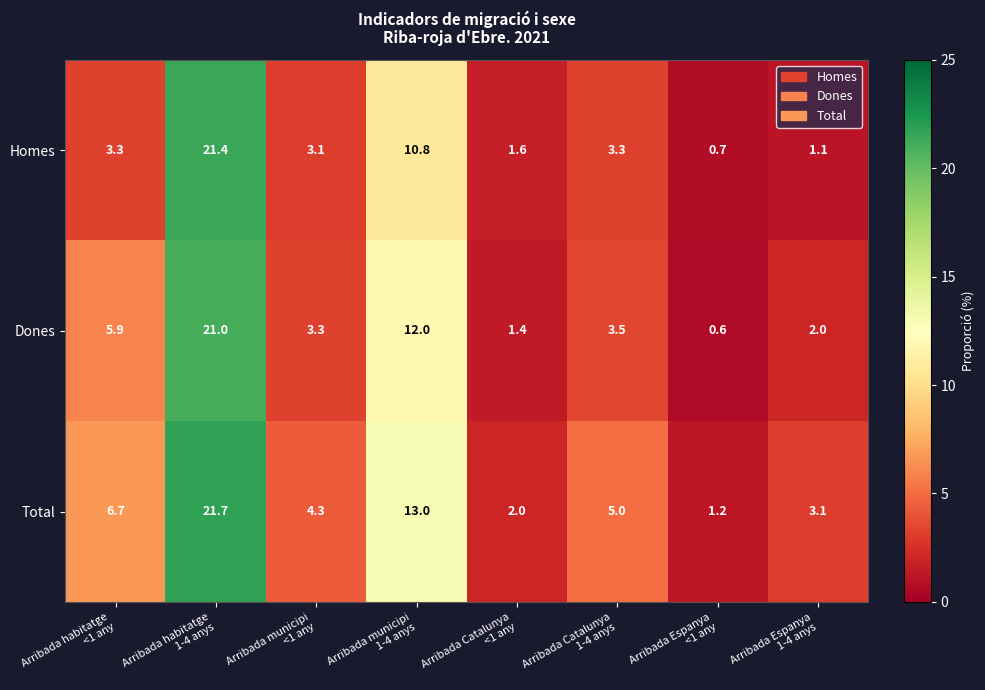

Reading right to left, transcribe all the data shown in this chart.

Homes: 1.1	0.7	3.3	1.6	10.8	3.1	21.4	3.3
Dones: 2.0	0.6	3.5	1.4	12.0	3.3	21.0	5.9
Total: 3.1	1.2	5.0	2.0	13.0	4.3	21.7	6.7